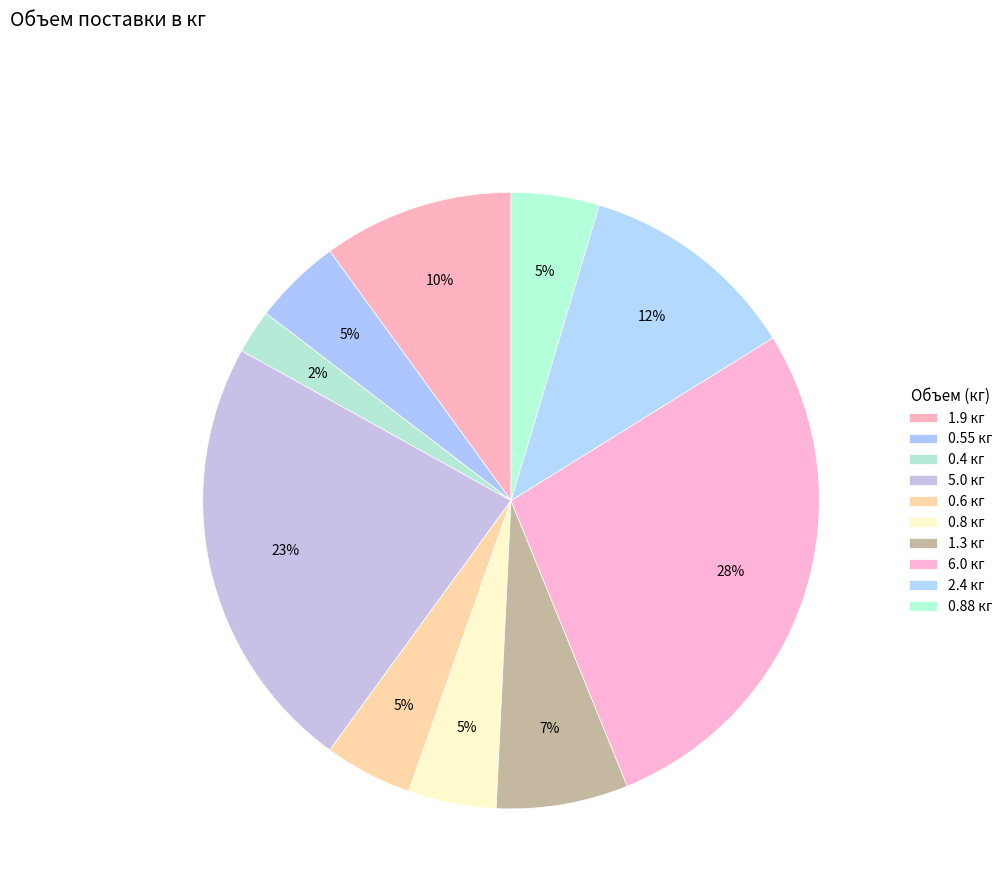

Is there any slice that represents more than half of the pie?

No